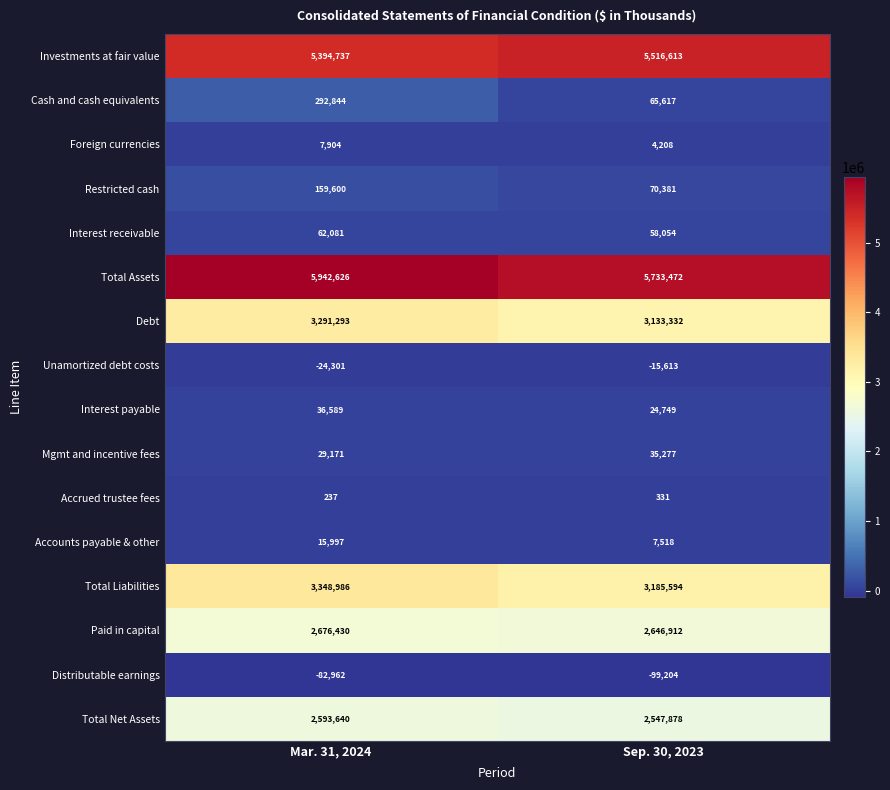

Rank the series at Sep. 30, 2023 from lowest to highest value.

Distributable earnings, Unamortized debt costs, Accrued trustee fees, Foreign currencies, Accounts payable & other, Interest payable, Mgmt and incentive fees, Interest receivable, Cash and cash equivalents, Restricted cash, Total Net Assets, Paid in capital, Debt, Total Liabilities, Investments at fair value, Total Assets